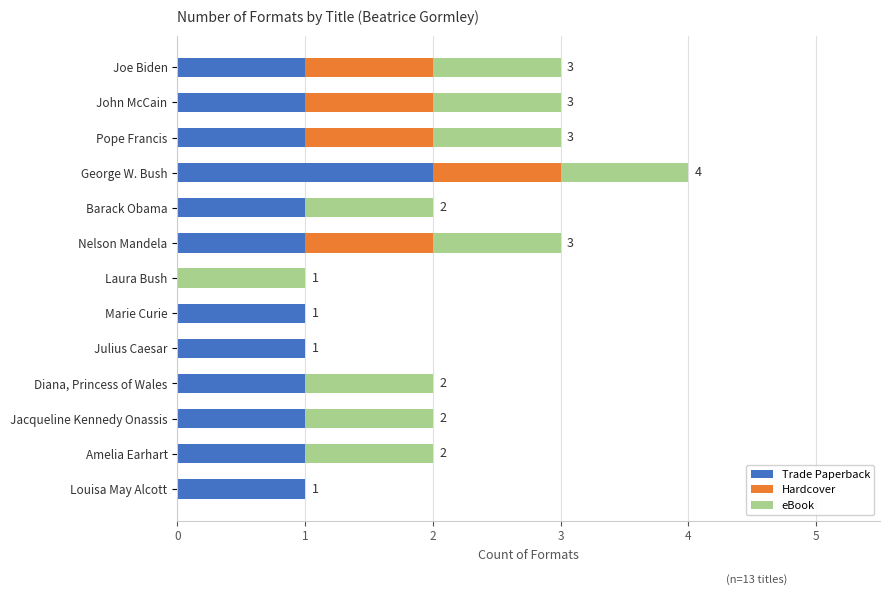

What are all the series names shown in the legend?

Trade Paperback, Hardcover, eBook